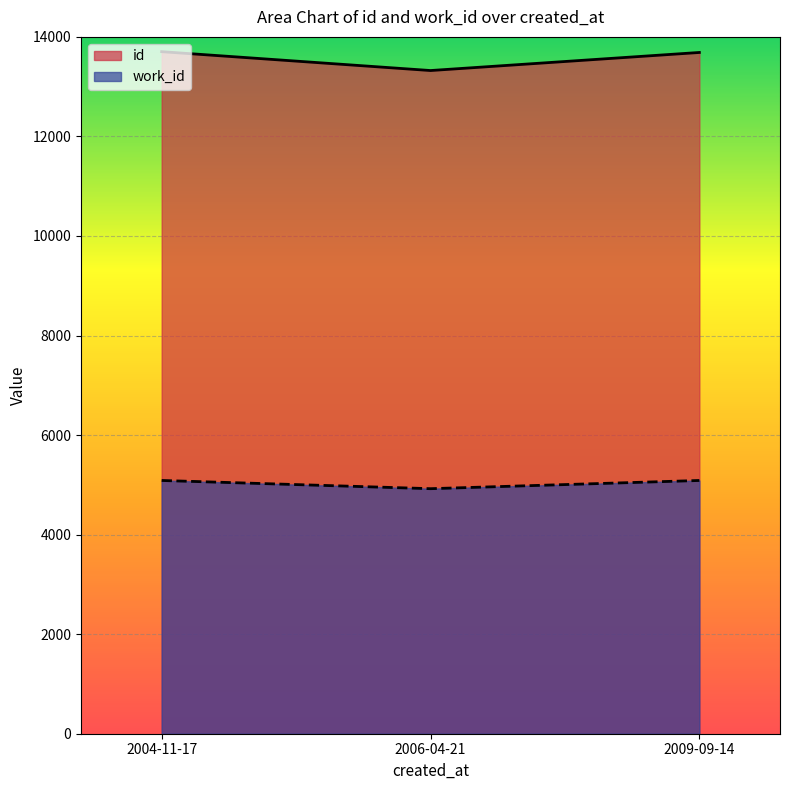

Which label corresponds to the smallest value in the chart?

2006-04-21